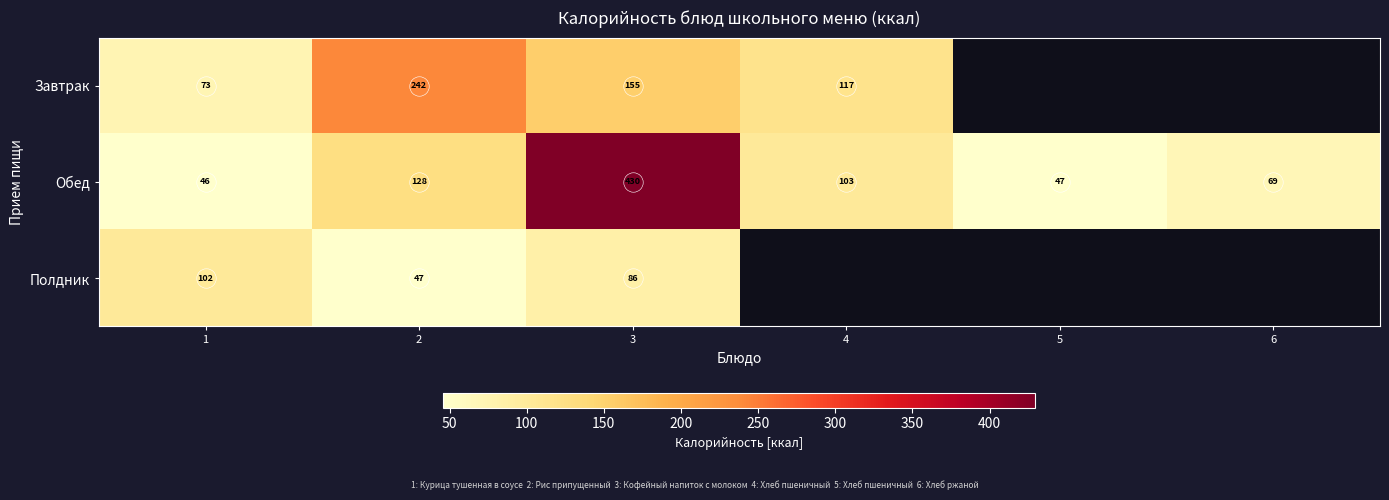

At which category does the chart reach its peak across all series?

3